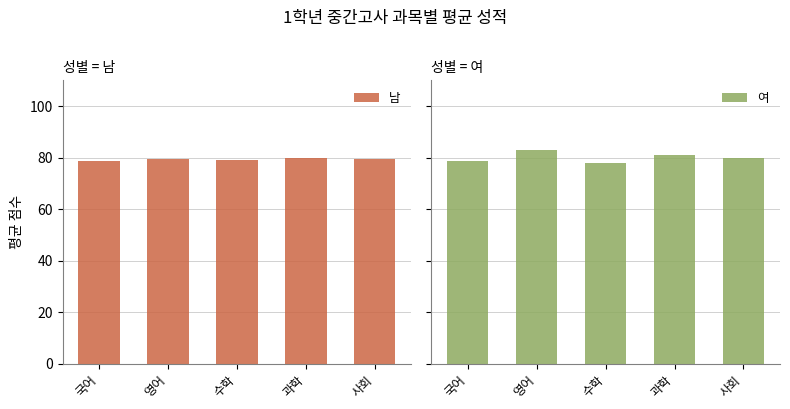

How many data points does each series have?

5